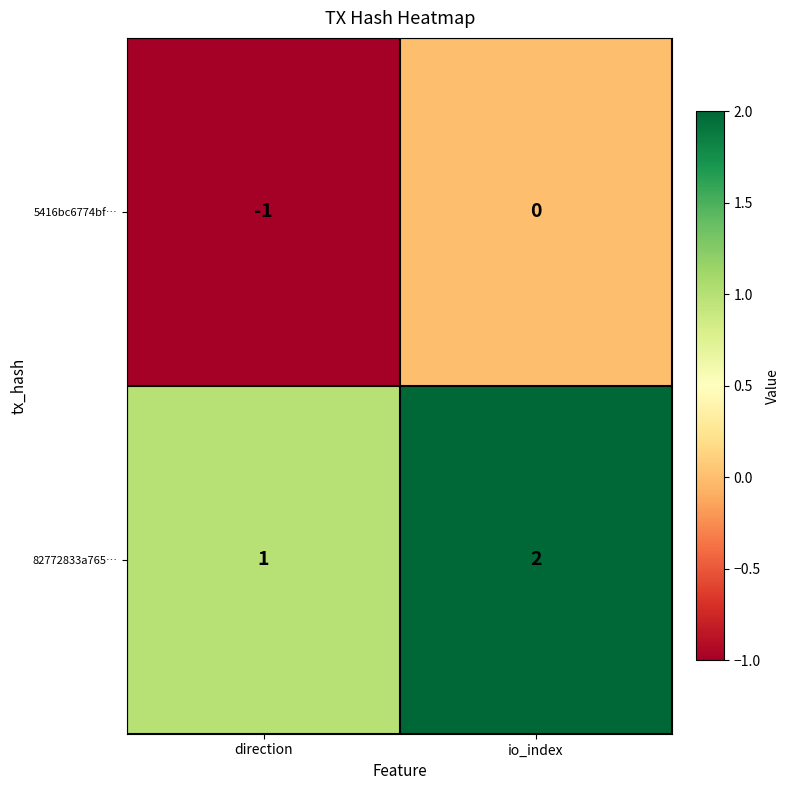

Where is 5416bc6774bf… nearest to the value 0?

io_index